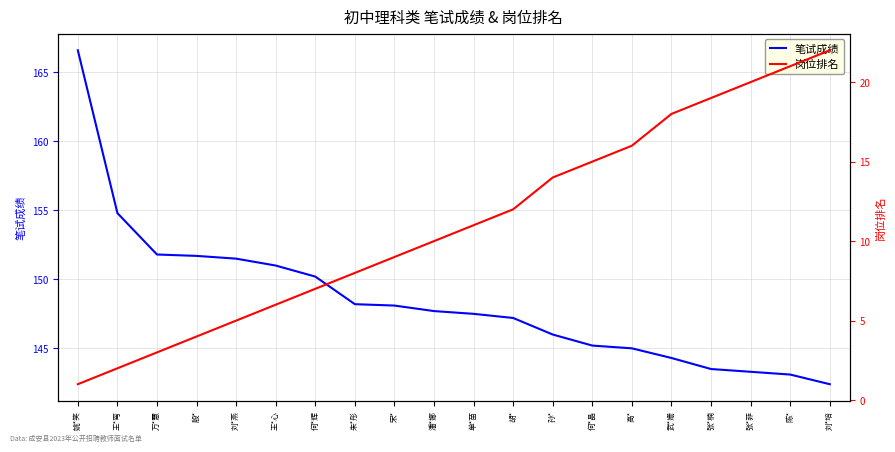

Which series changed the most between 宋* and 单*苗?

岗位排名